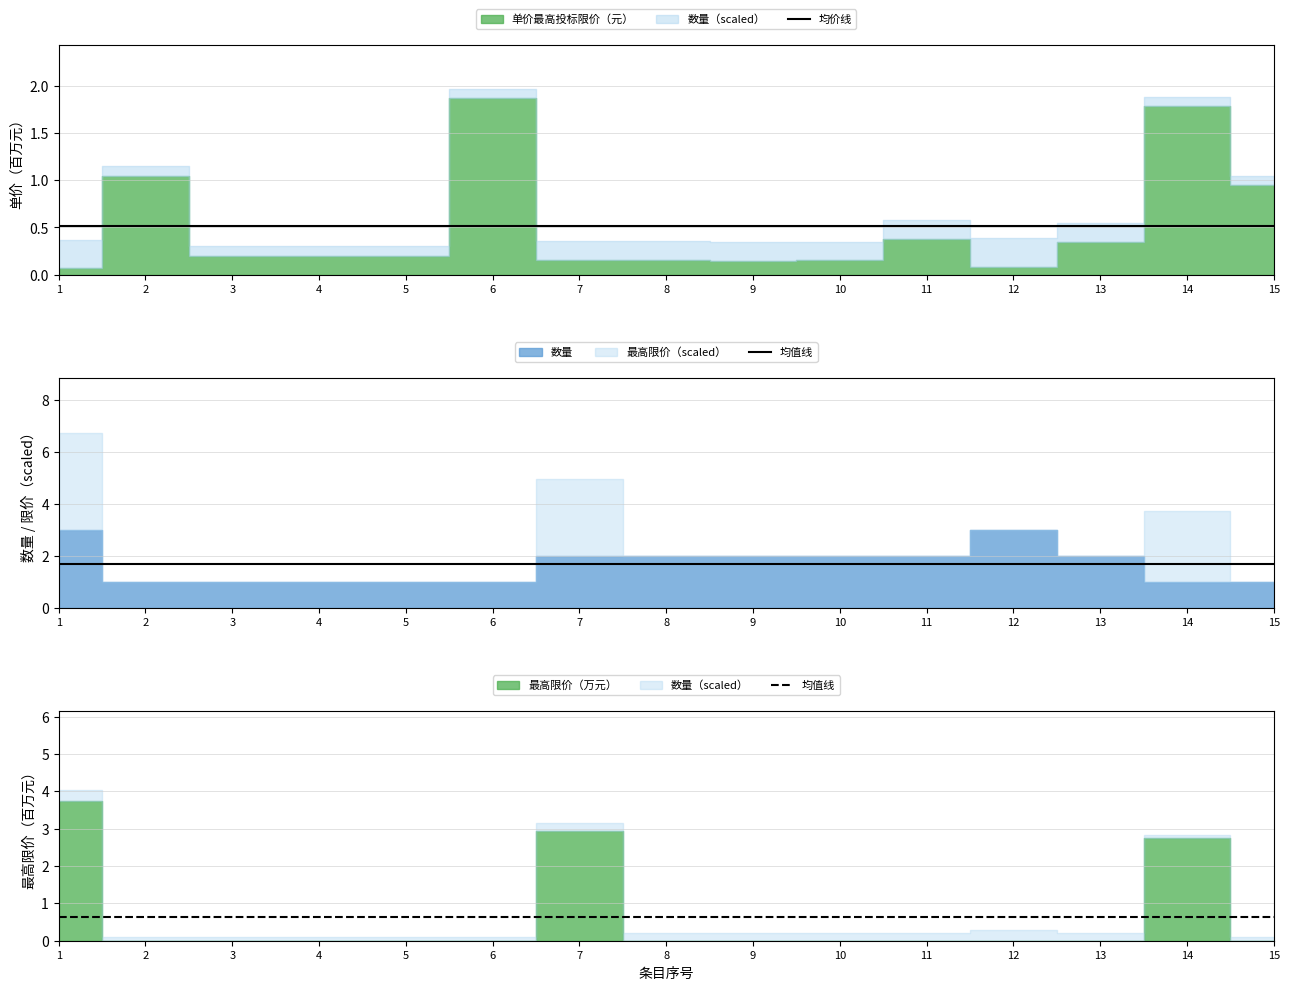

True or false: 均价线 and 均值线 cross at least once.

False